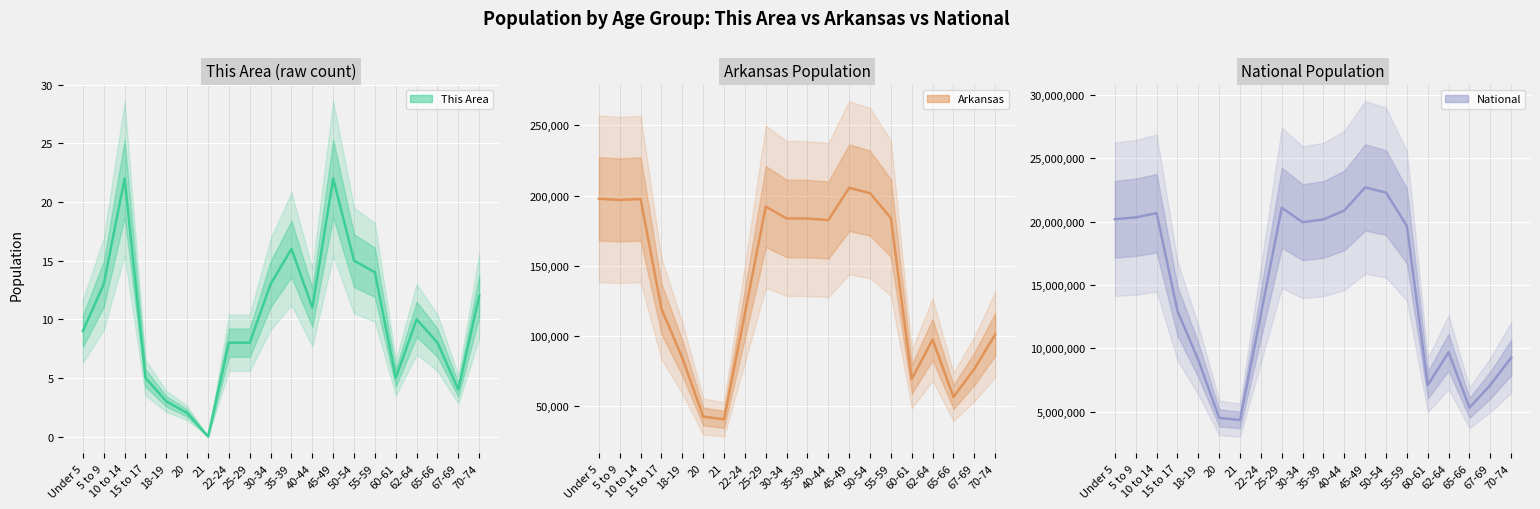

Count the number of categories in the chart.

20